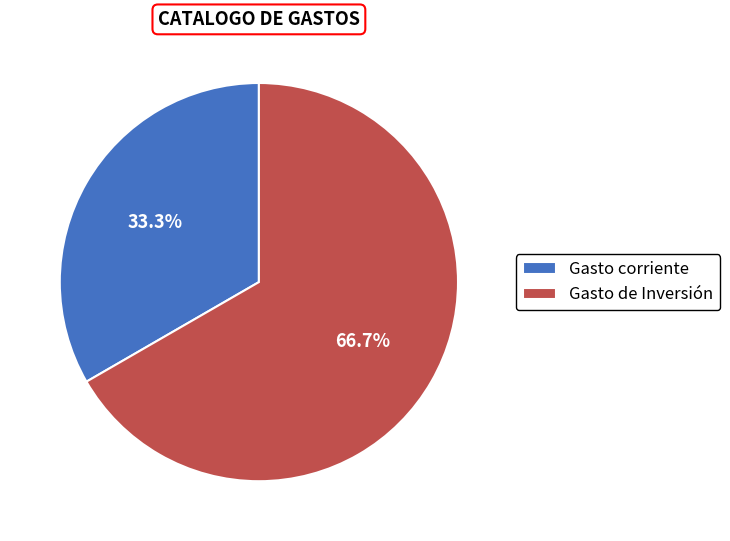

What percentage is the Gasto corriente slice, to the nearest percent?

33%